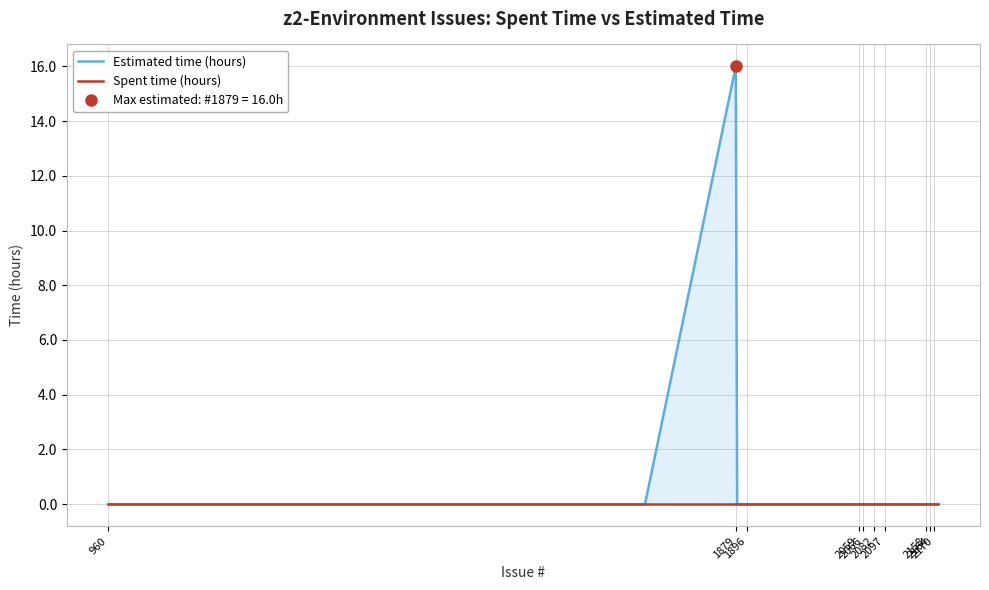

How many positive values does the Estimated time (hours) series have?

1